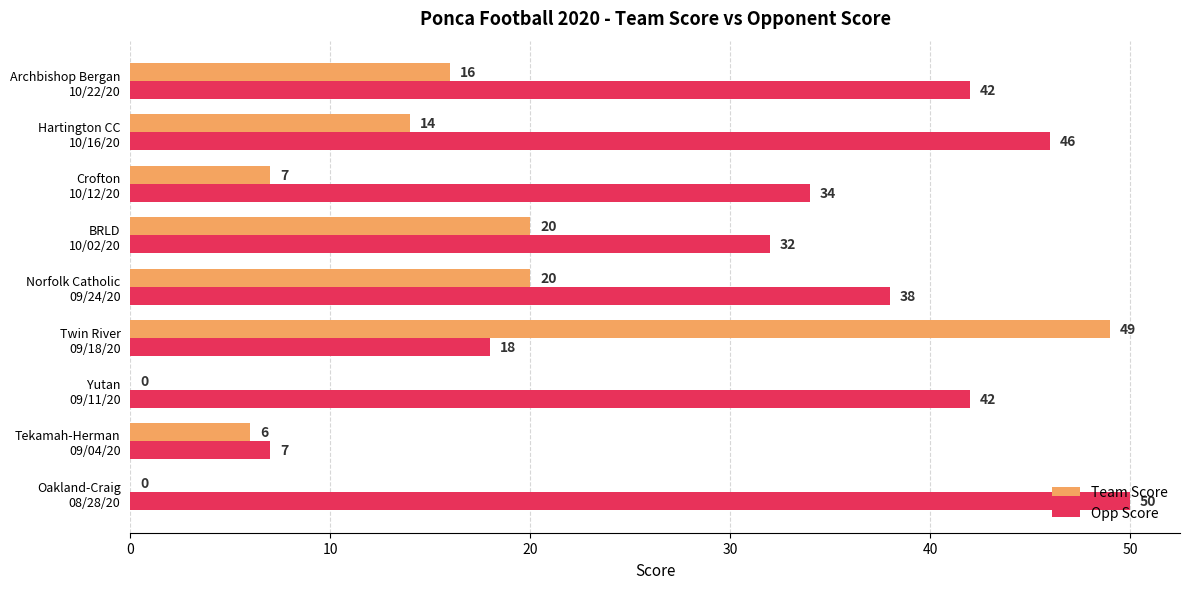

Which series has the largest total across all categories?

Opp Score